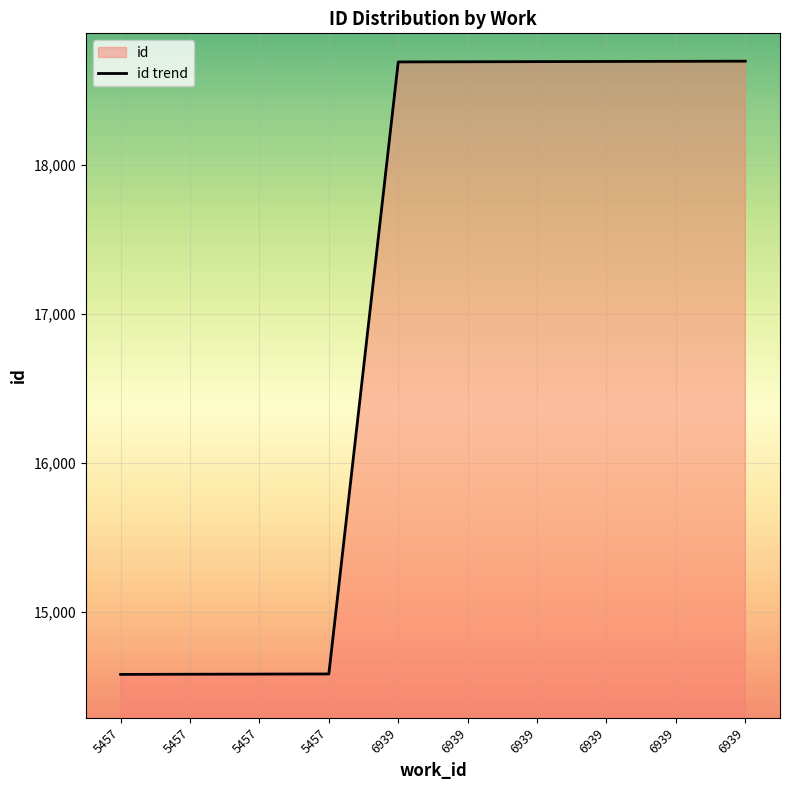

Which category has the lowest value across all series?

5457